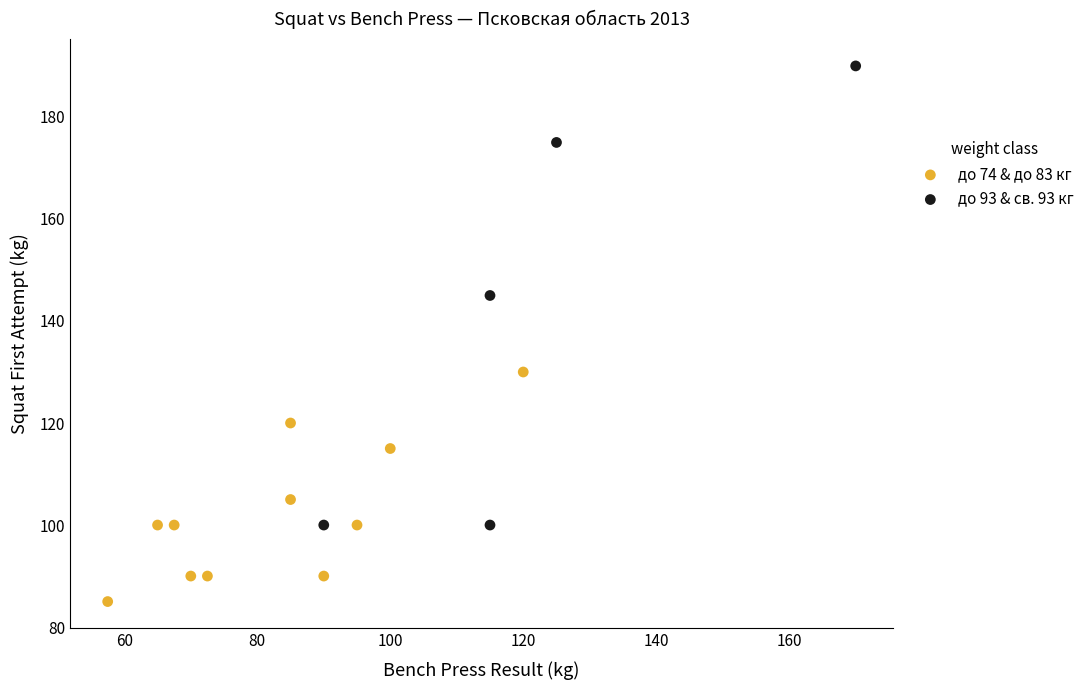

Which series reaches the minimum Y coordinate?

до 74 & до 83 кг